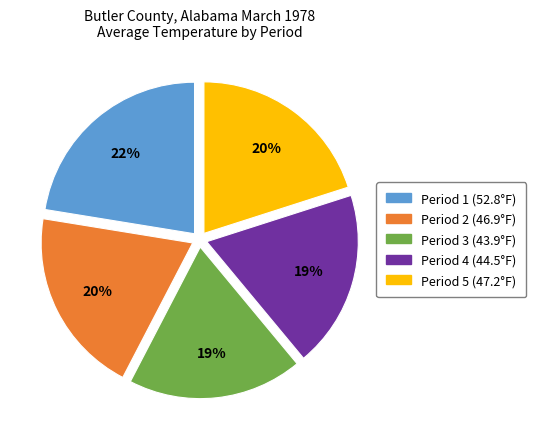

Combined, do Period 5 and Period 1 account for over 50%?

No